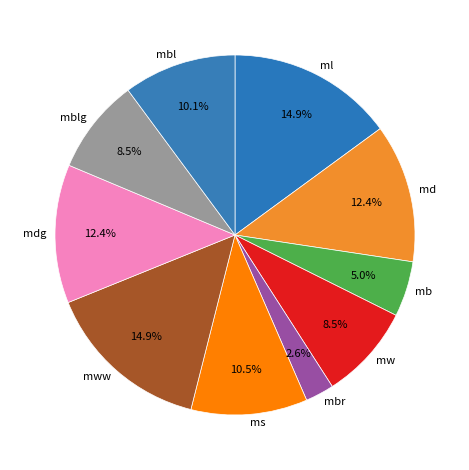

What is the smallest slice in the pie chart?

mbr